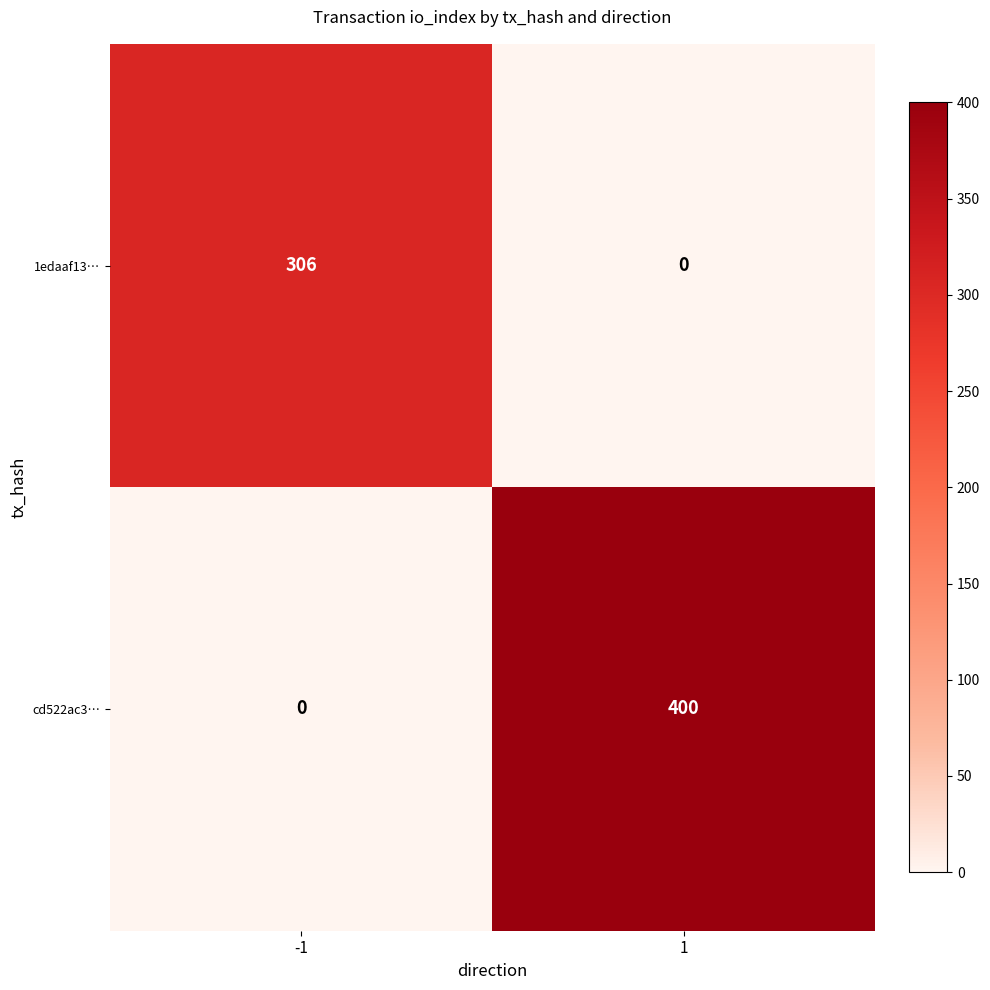

How many series are shown in this chart?

2